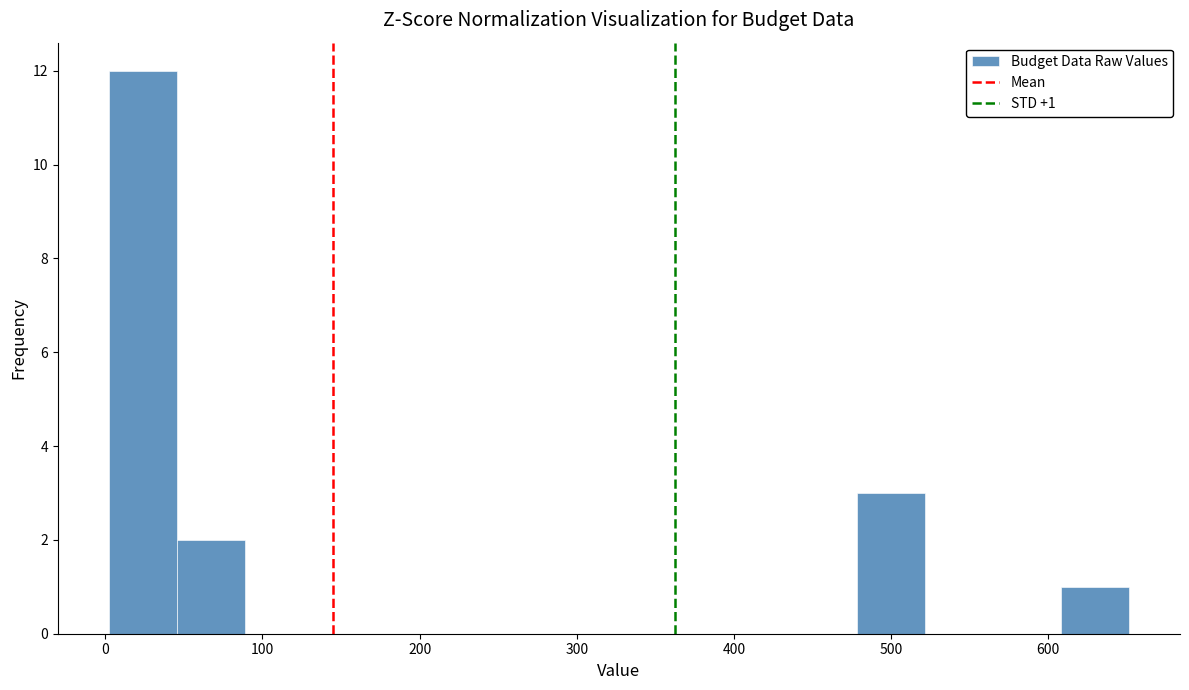

Over which range of the x-axis is the bar tallest?

0 to 50